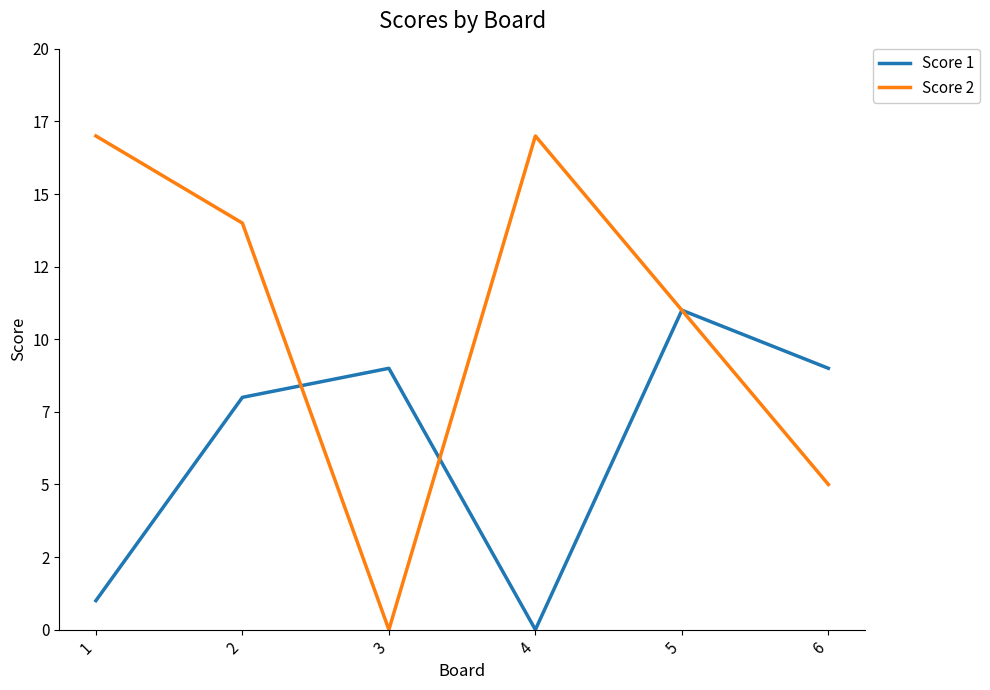

Which series changed the most between 5 and 6?

Score 2